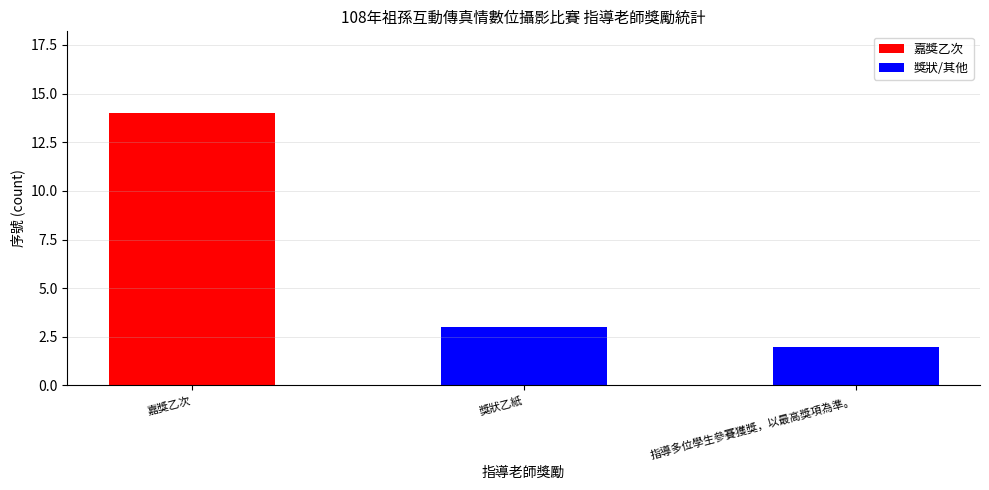

What is the highest value of the 獎狀/其他 series?

3